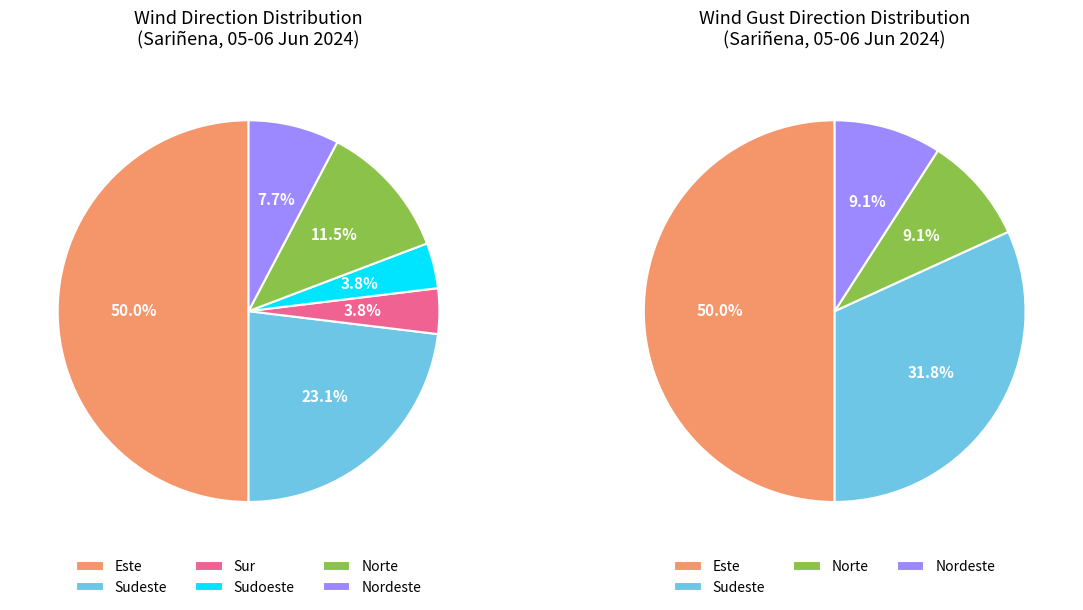

Is there a majority slice in this chart?

No